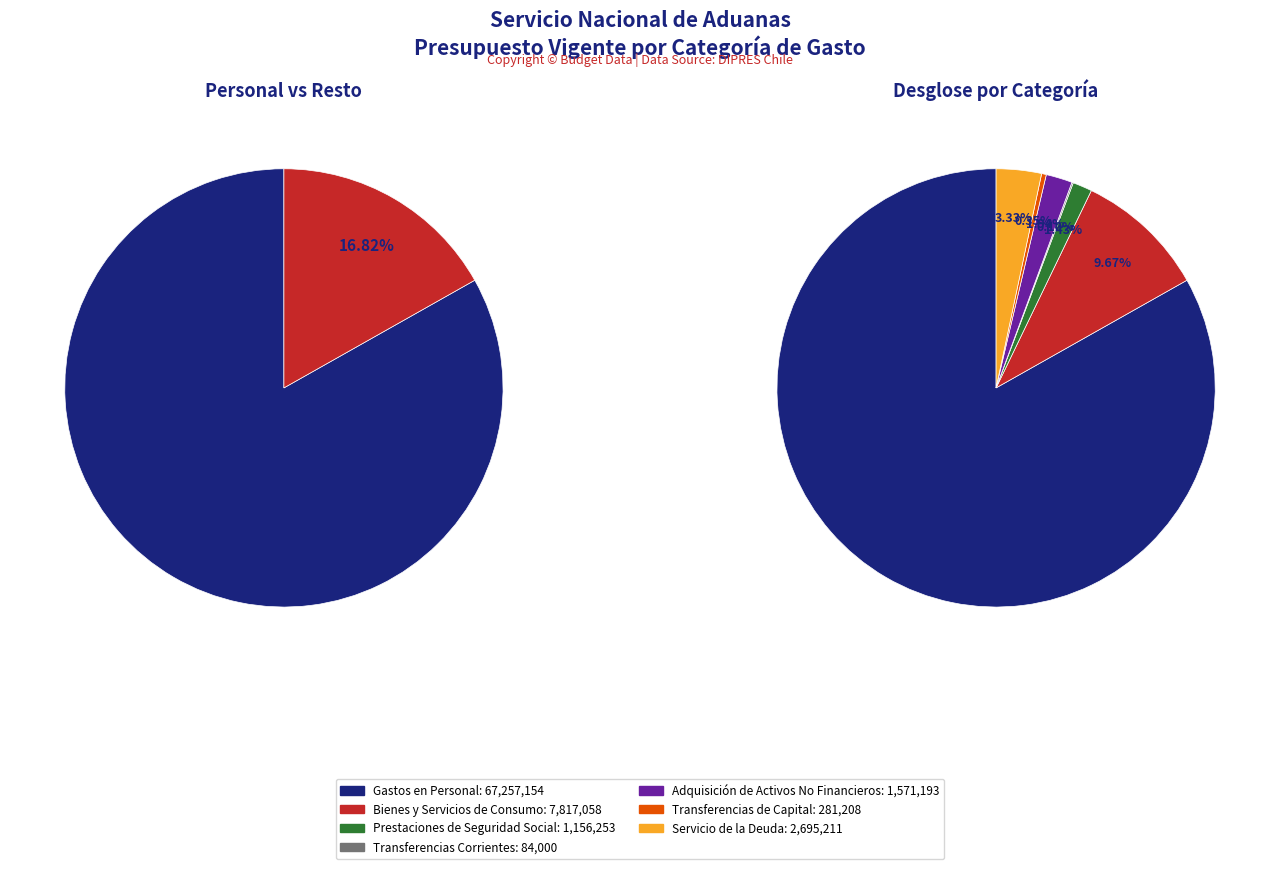

To the nearest percent, what is the combined percentage of Bienes y Servicios de Consumo and Servicio de la Deuda?

13%